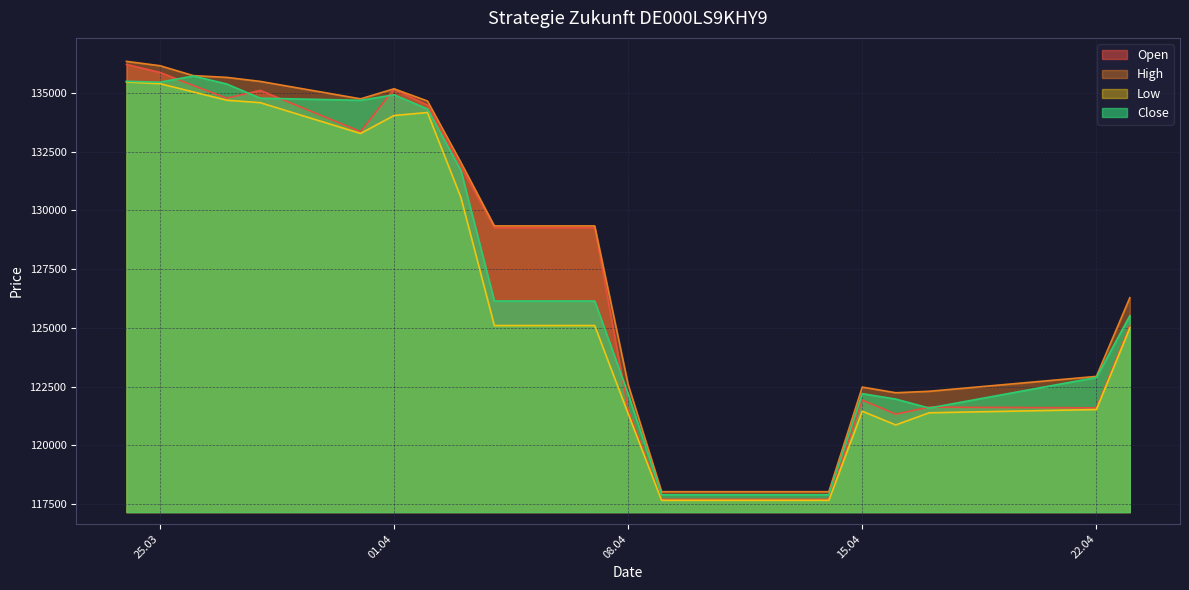

How many data points in Low are above 125095?

9